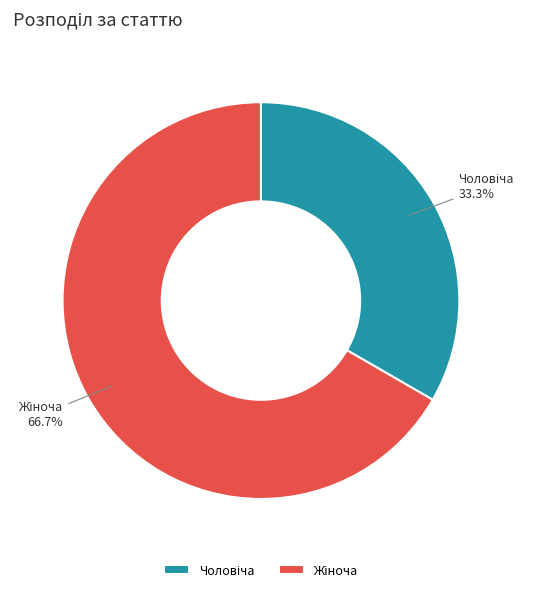

Is there any slice that represents more than half of the pie?

Yes